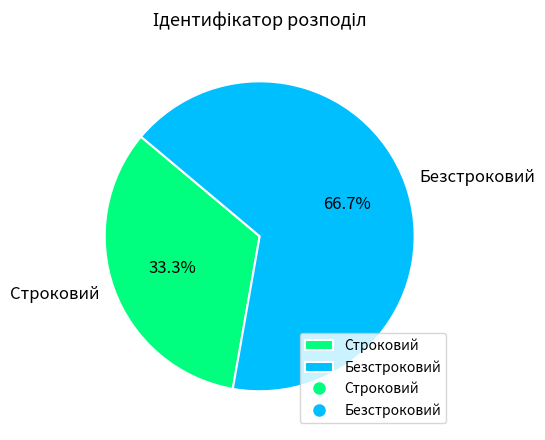

Which slice is the smallest?

Строковий